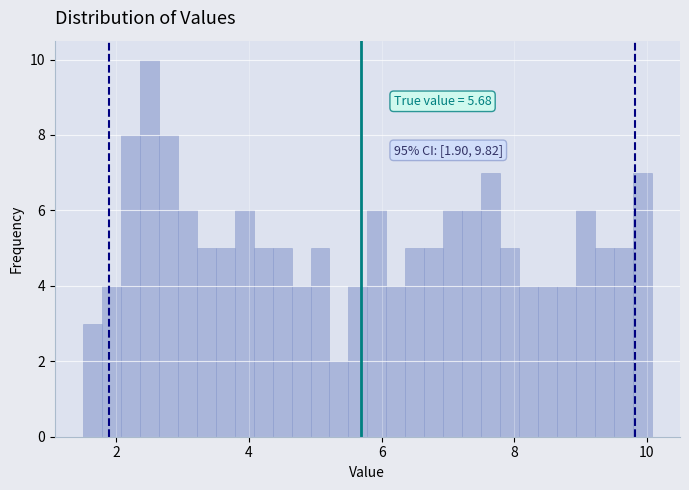

Read against the x-axis, roughly where is the centre of the tallest bar?

2.4